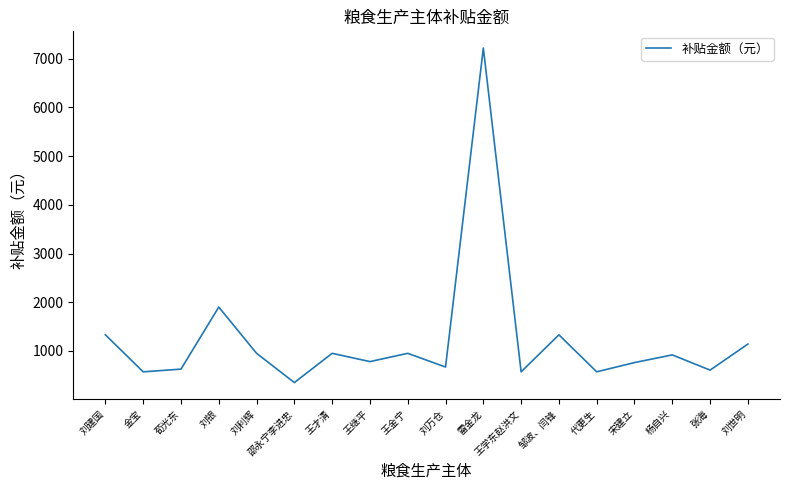

At which label is the value closest to 3784?

刘银